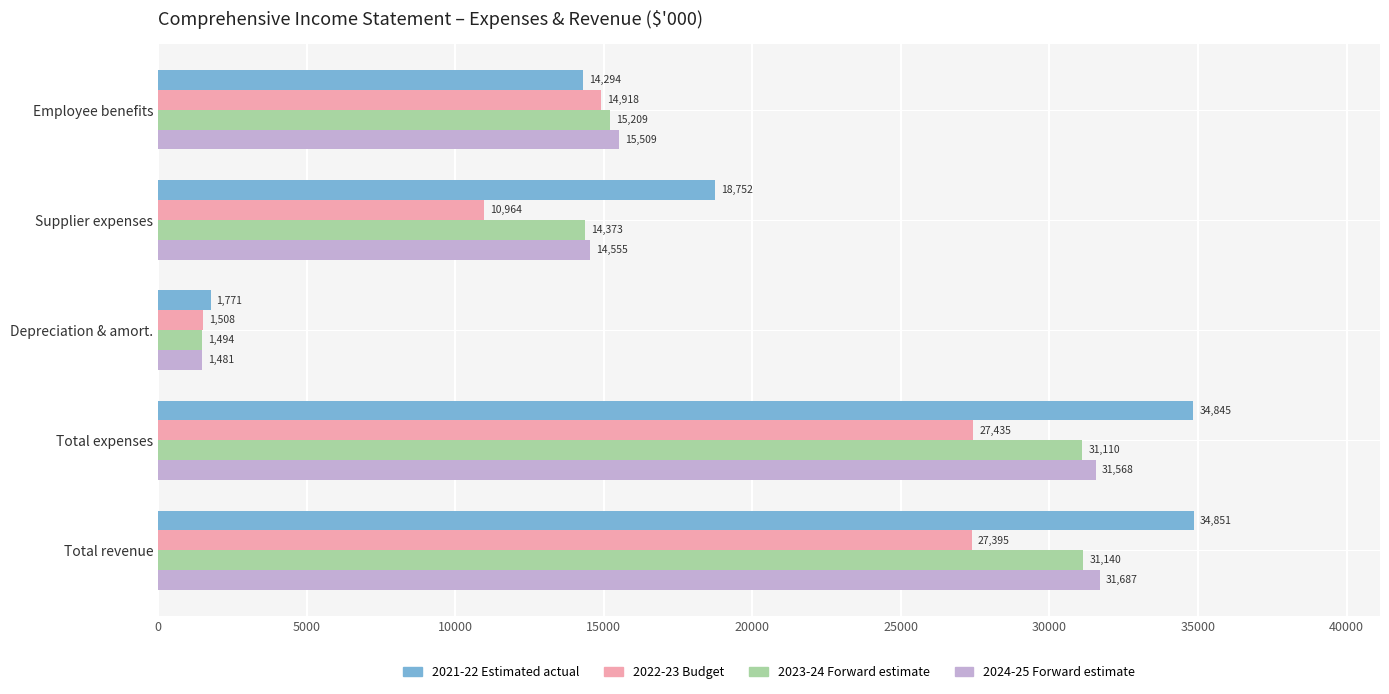

Is it true that 2023-24 Forward estimate equals 52164 at Total revenue?

False